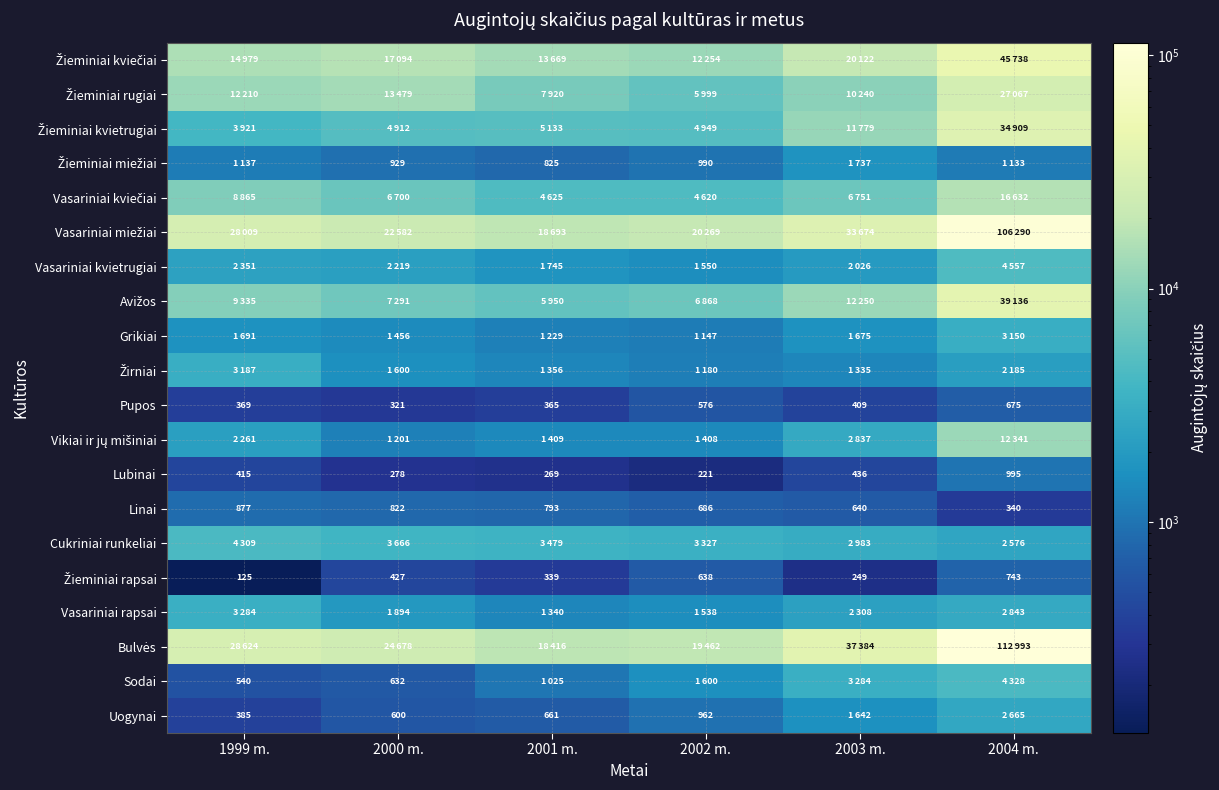

What is the difference between the Linai values at 2004 m. and 2003 m.?

300